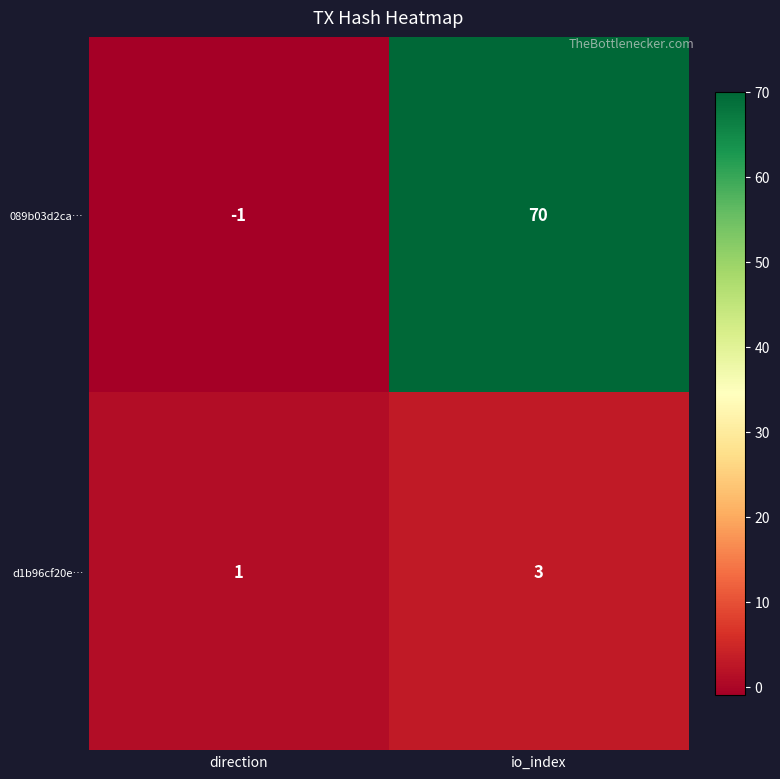

The d1b96cf20e… series shows 1 at io_index. True or false?

False